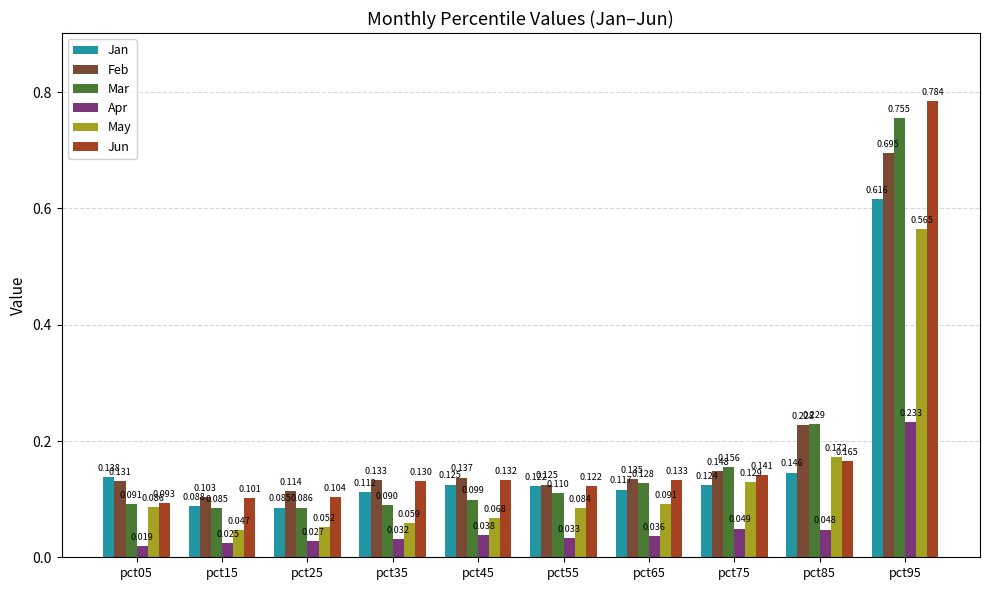

List the series in order of their peak value, lowest first.

Apr, May, Jan, Feb, Mar, Jun